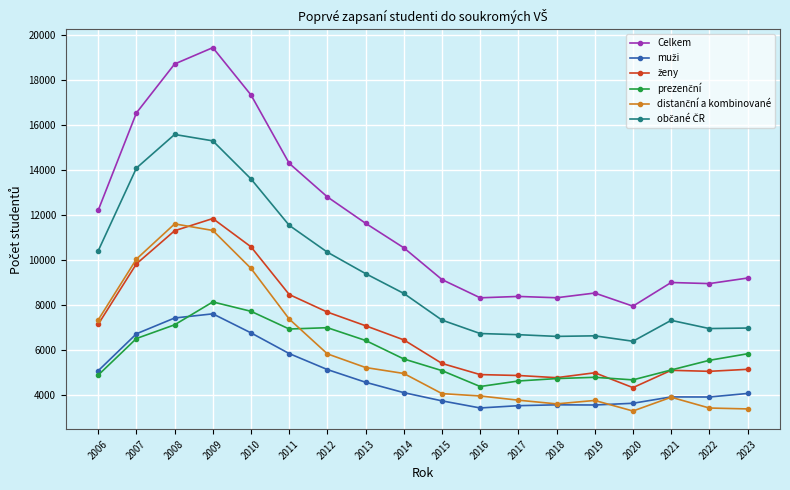

What is the minimum value shown in the chart?

3275